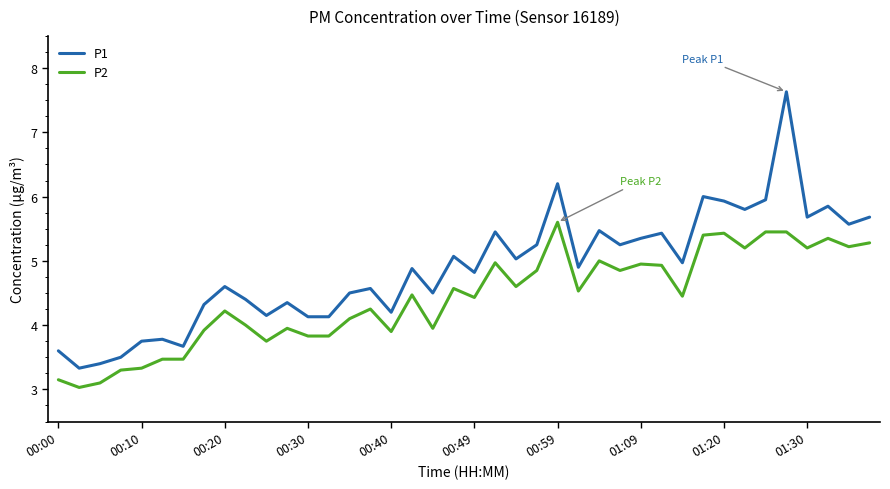

True or false: P2 and P1 cross at least once.

False